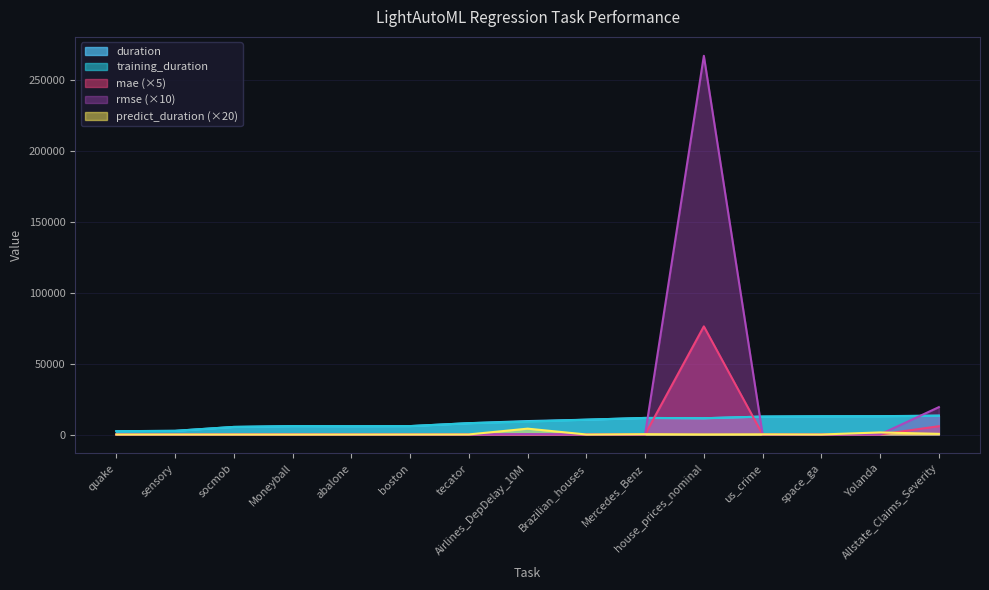

Which category has the highest value in the training_duration series?

Allstate_Claims_Severity